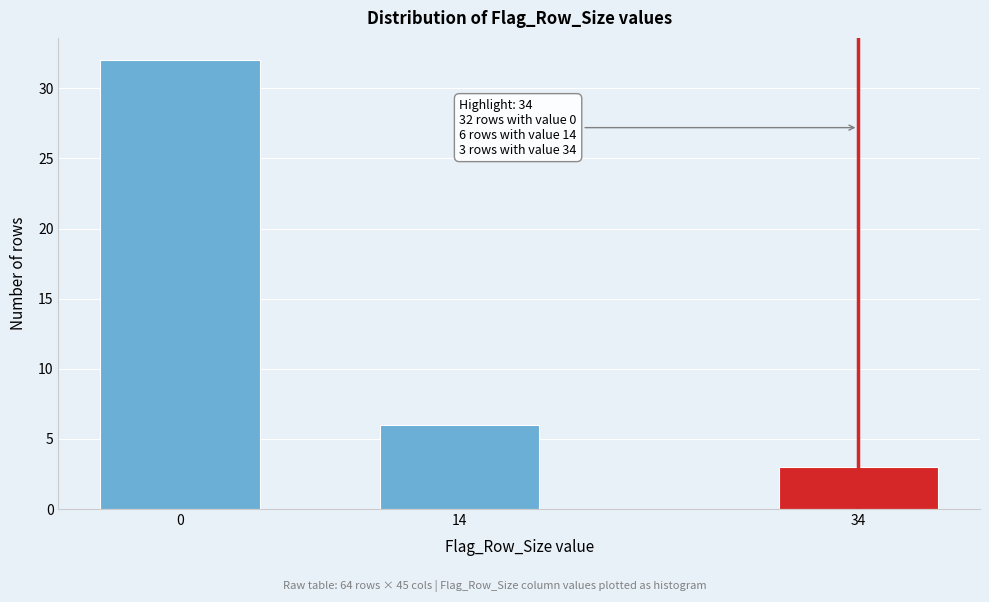

Reading left to right, what are all the values shown in this chart?

0=32	14=6	34=3